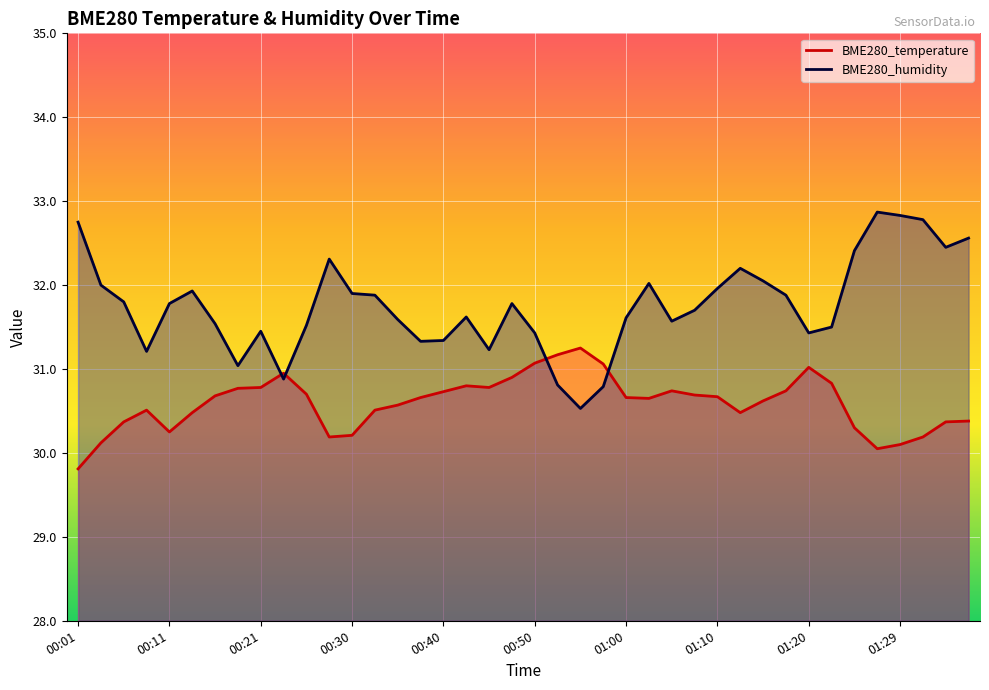

What is the total value across all series at 01:02?

62.7